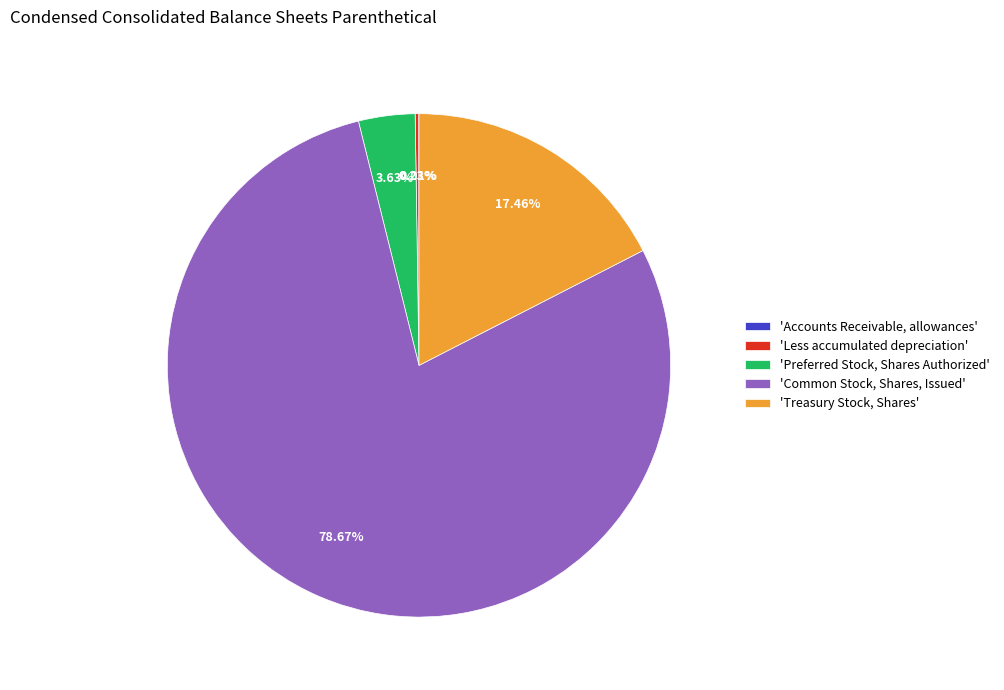

To the nearest percent, what is the average slice percentage?

20%